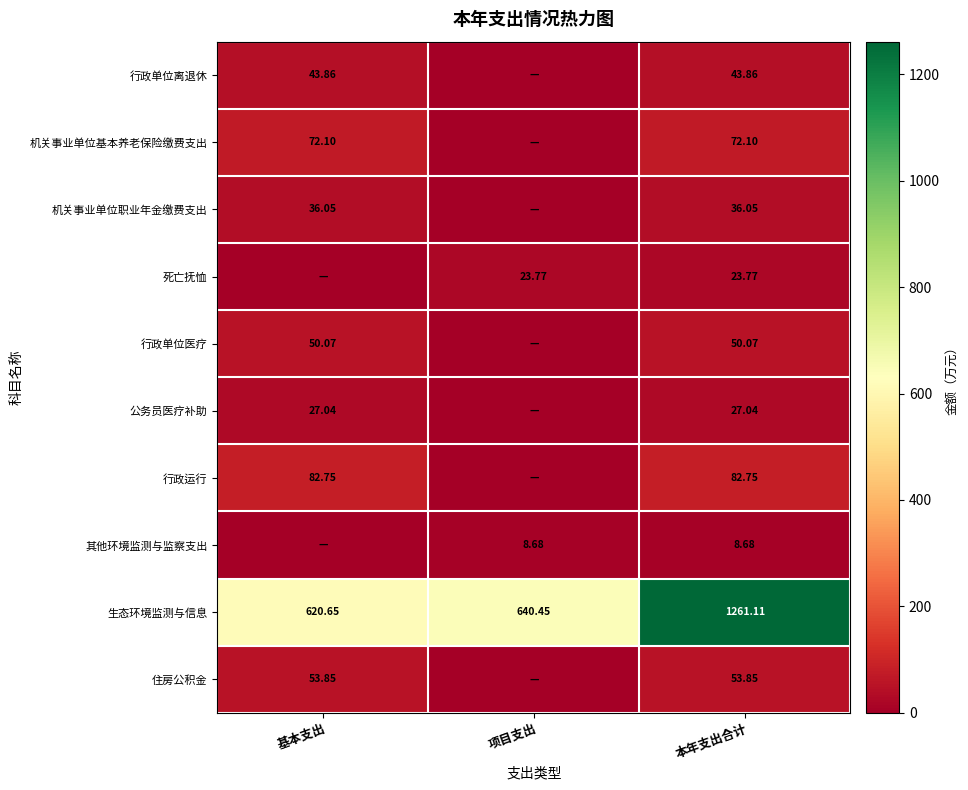

Is the value of 行政运行 at 本年支出合计 greater than the value of 死亡抚恤 at 项目支出?

Yes